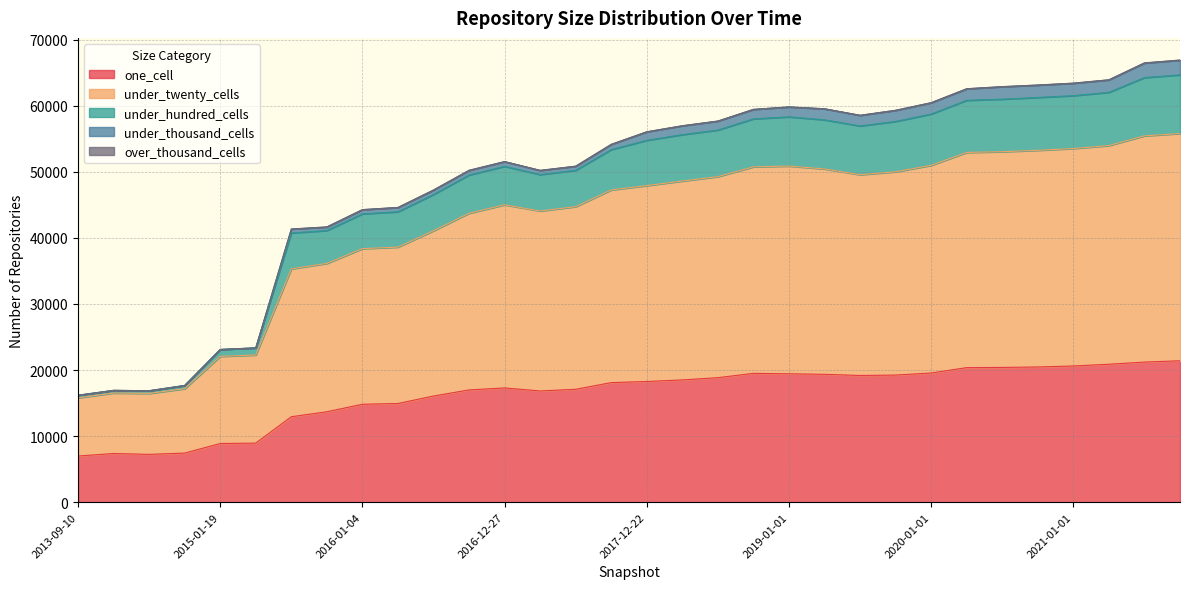

What is the minimum value for one_cell?

6985